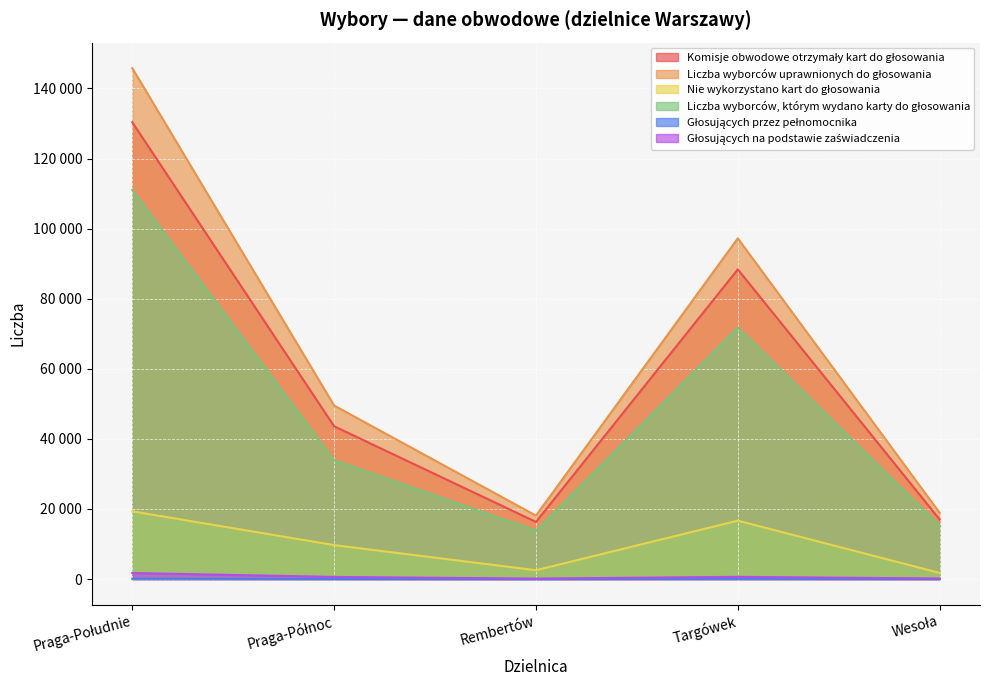

Is it true that Liczba wyborców uprawnionych do głosowania equals 145781 at Praga-Południe?

True